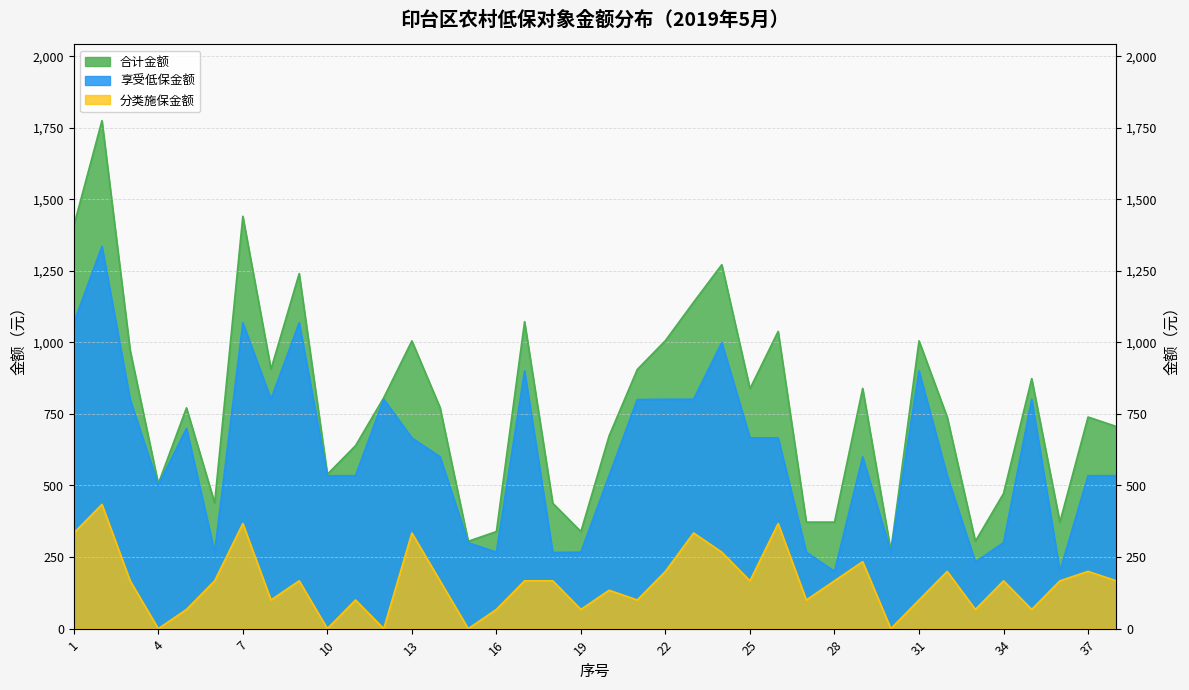

True or false: 合计金额 and 享受低保金额 cross at least once.

False